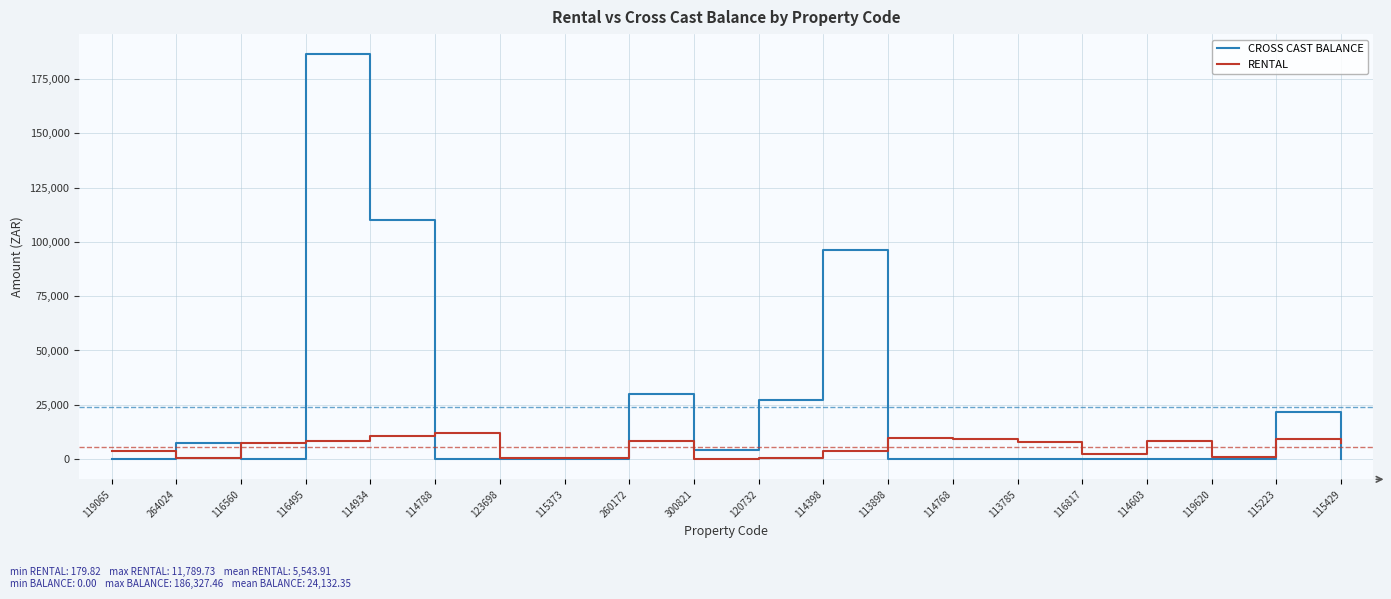

List the series in order of their peak value, highest first.

CROSS CAST BALANCE, RENTAL